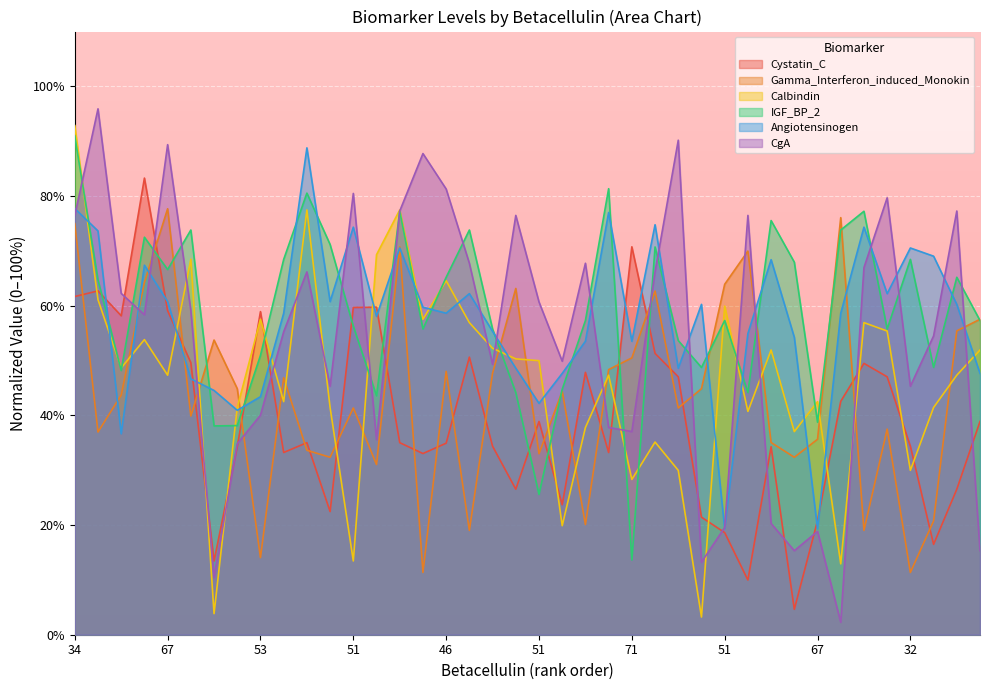

At how many categories does at least one series exceed 19?

40